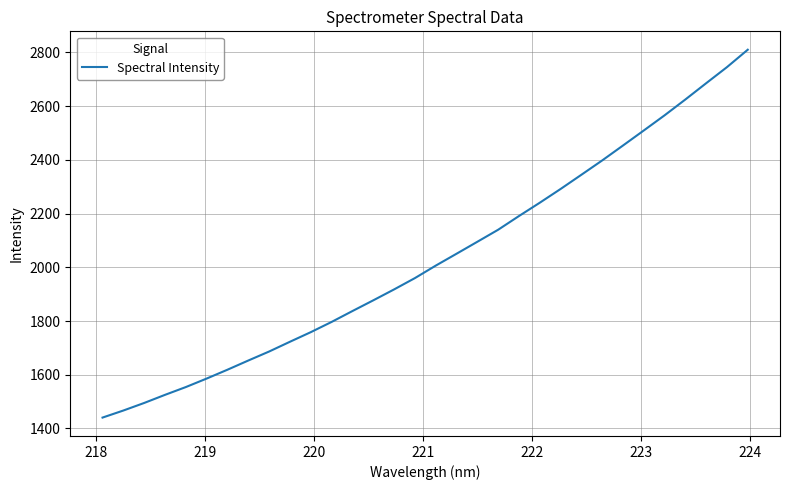

What is the difference between the maximum and minimum values?

1369.6